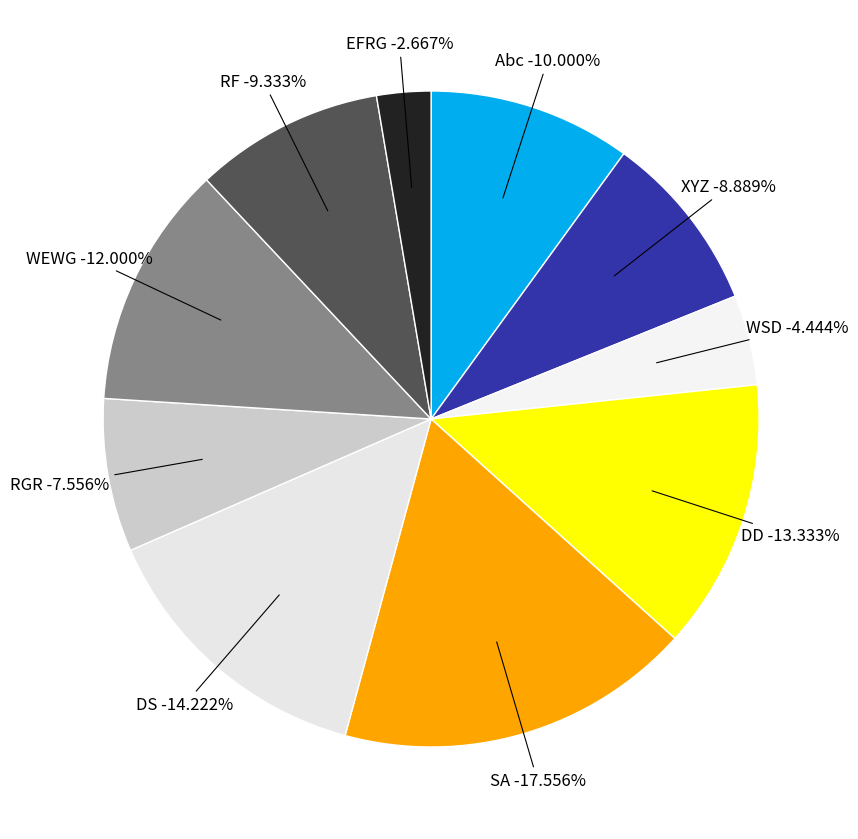

How many segments does this pie chart have?

10